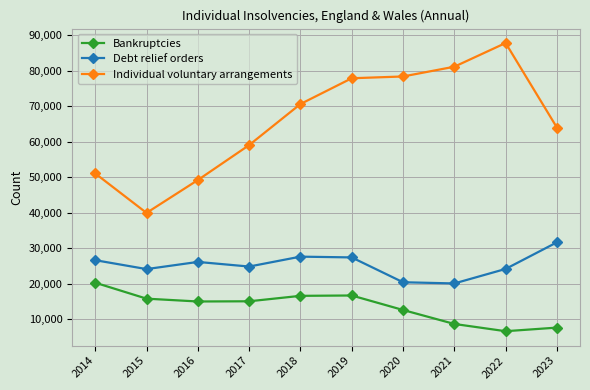

What is the approximate value of Bankruptcies at 2021, to the nearest 10?

8720